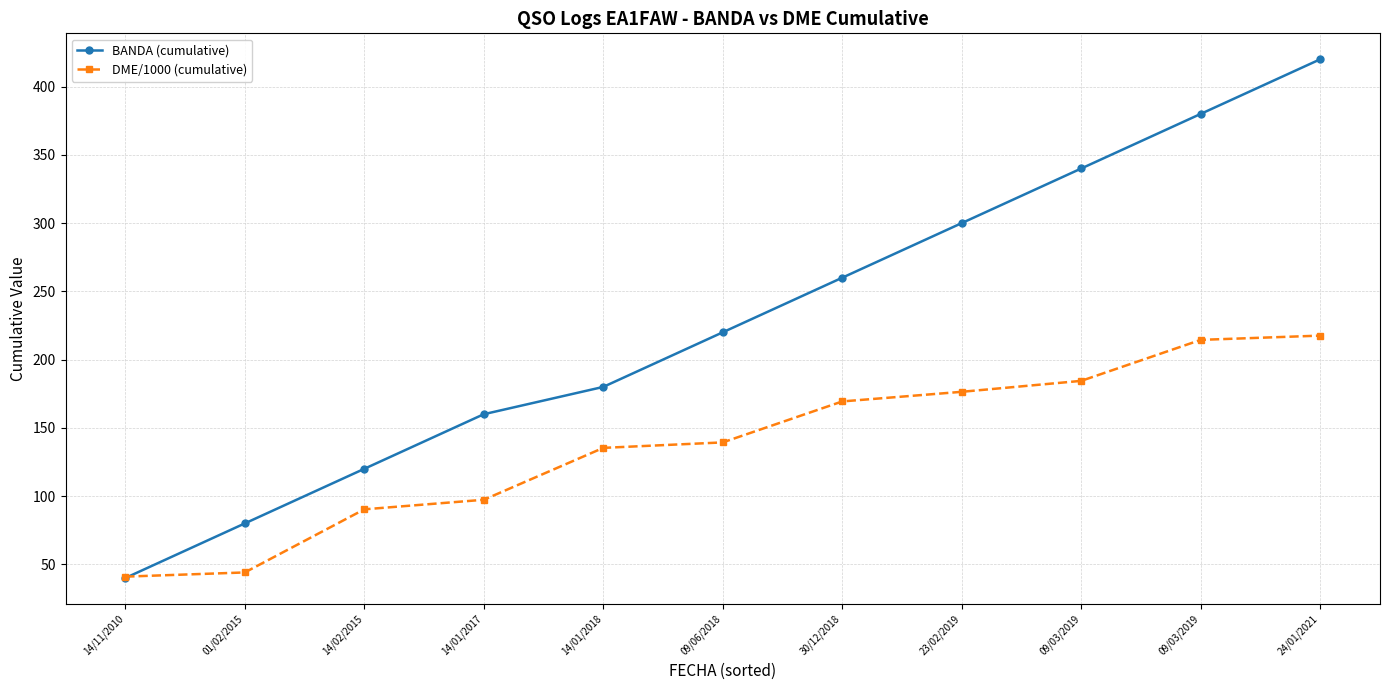

True or false: BANDA (cumulative) and DME/1000 (cumulative) intersect in this chart.

True